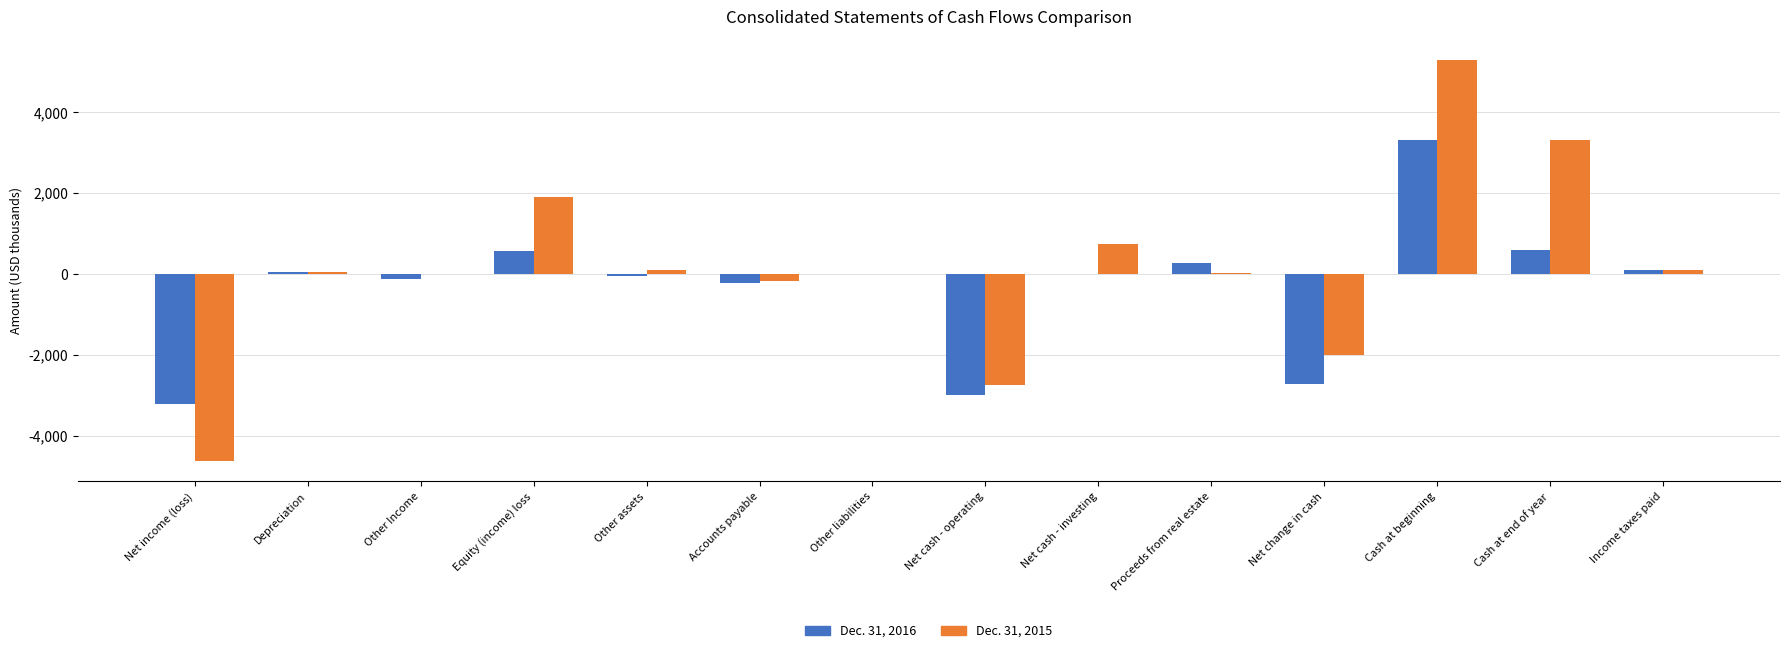

What is the greatest value displayed?

5299